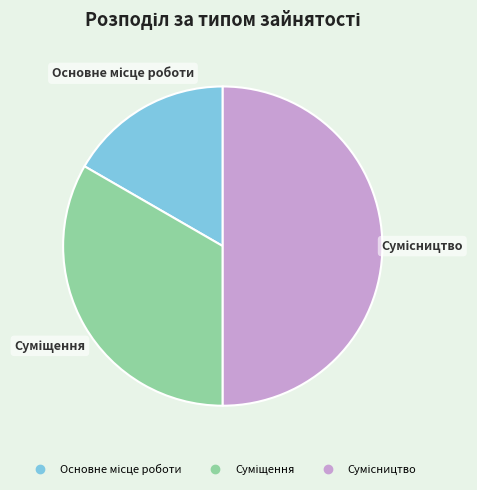

To the nearest percent, what is the average slice percentage?

33%